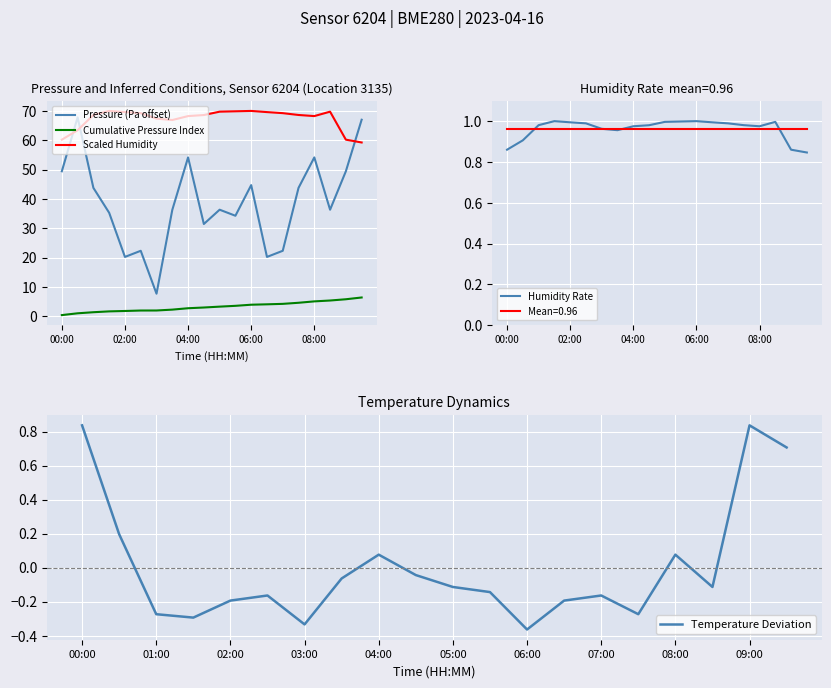

What is the highest value of the Scaled Humidity series?

70.0